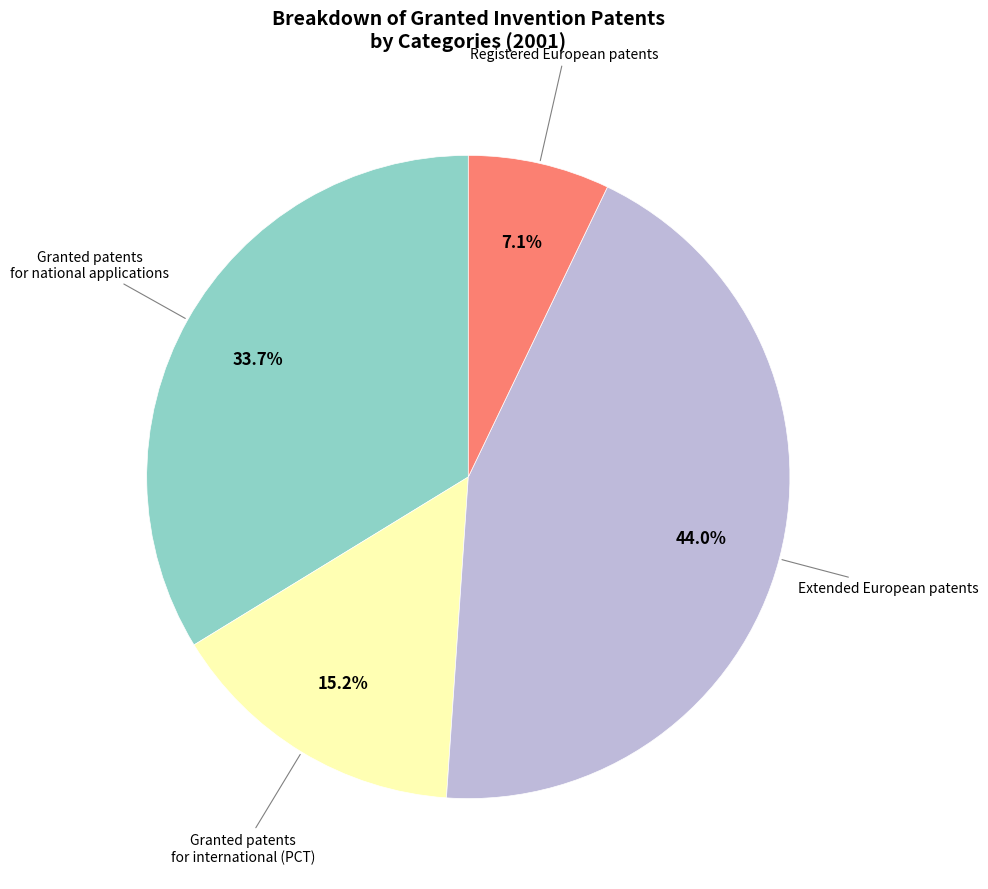

Is there a majority slice in this chart?

No